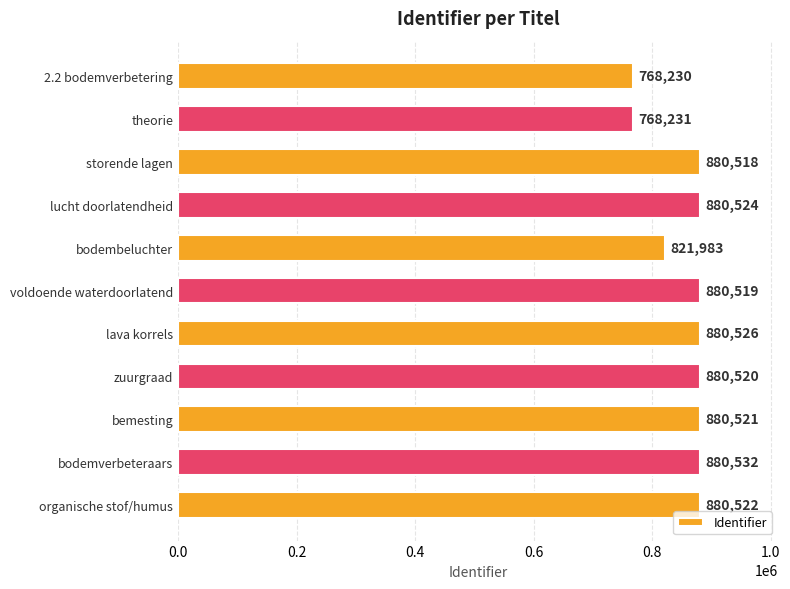

How many values are below 880520?

5